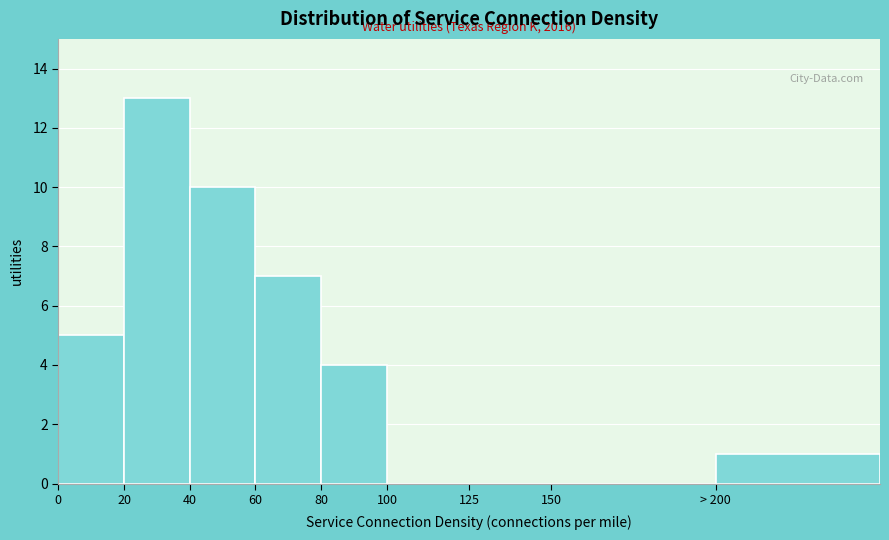

Reading left to right, what are all the values shown in this chart?

0=5	20=13	40=10	60=7	80=4	100=0	125=0	150=0	> 200=1